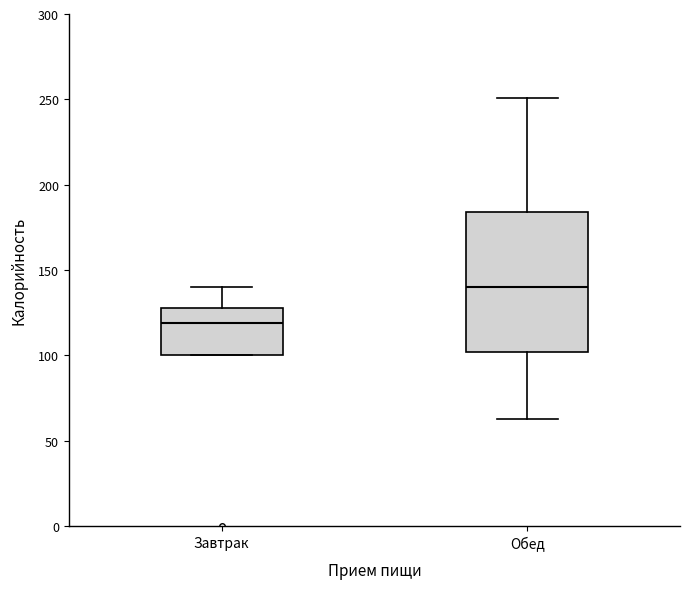

Reading left to right, transcribe this box plot: for each box, give where its median line is, the range the box spans, and where its two whiskers end, as read against the y-axis. The values are not printed on the chart, so give them approximately, as read against the axis.

Завтрак: median 120, box 100 to 130, whiskers 100 to 140
Обед: median 140, box 100 to 185, whiskers 65 to 250